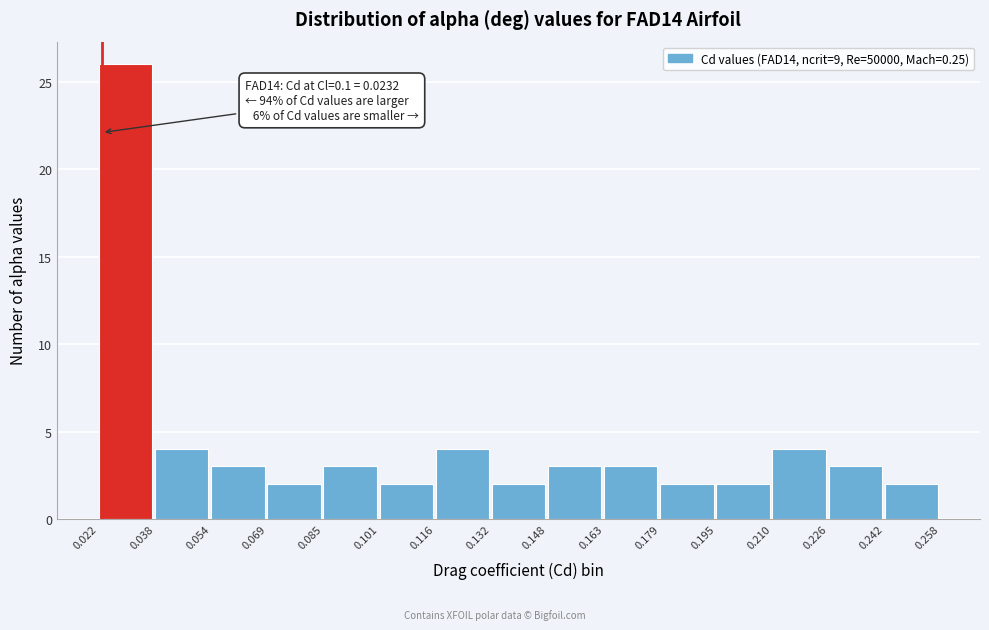

Which range on the x-axis has the tallest bar?

0.022 to 0.038